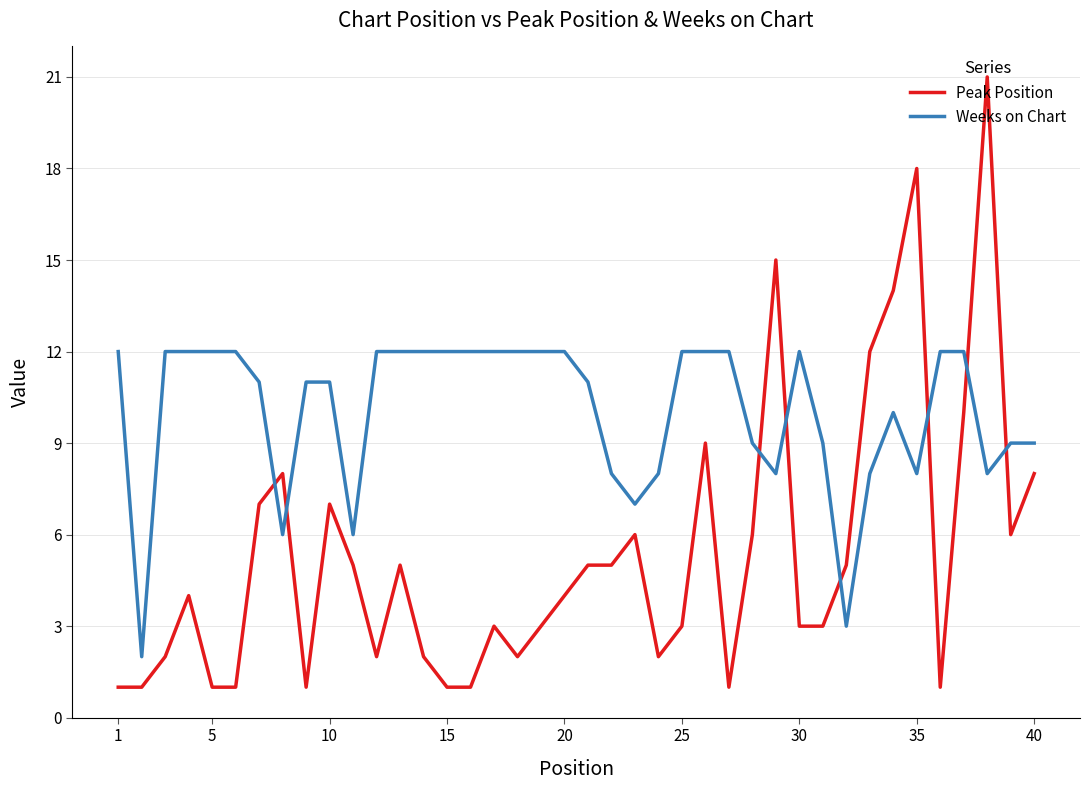

True or false: Weeks on Chart and Peak Position cross at least once.

True